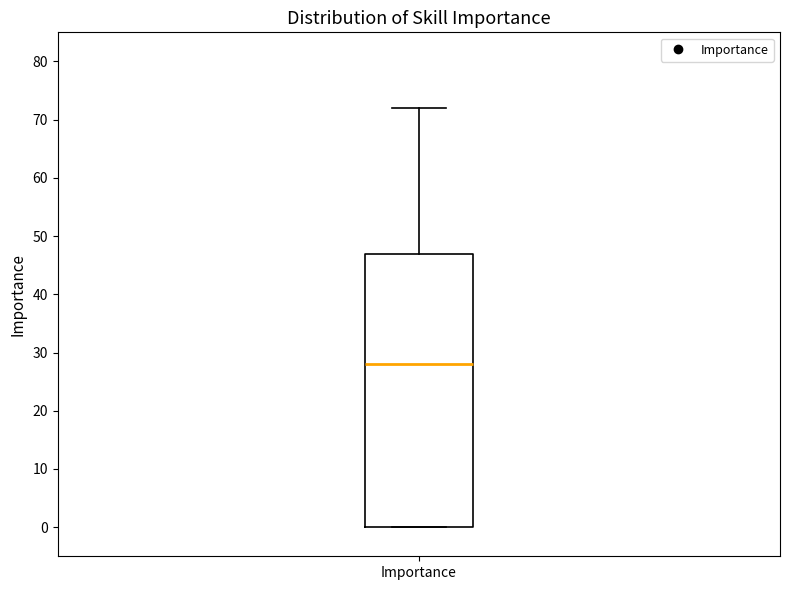

Where does the median line of the box for Importance sit on the y-axis? The values are not printed on the chart, so give them approximately, as read against the axis.

28